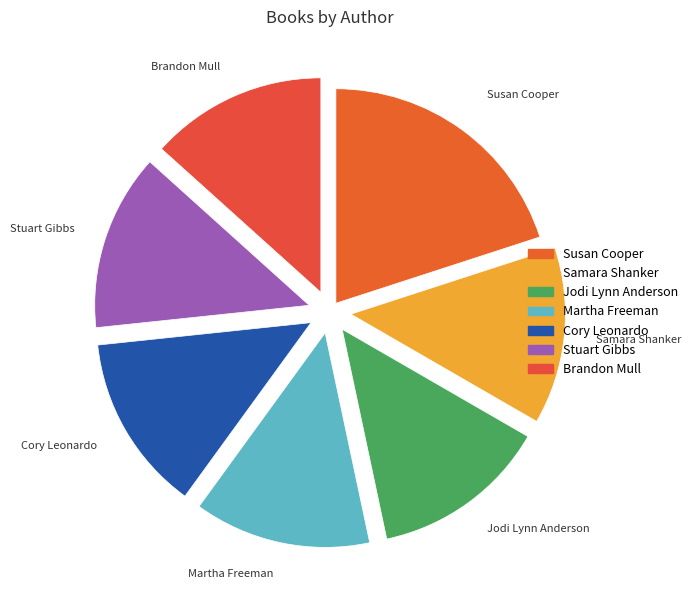

What is the largest slice in the pie chart?

Susan Cooper